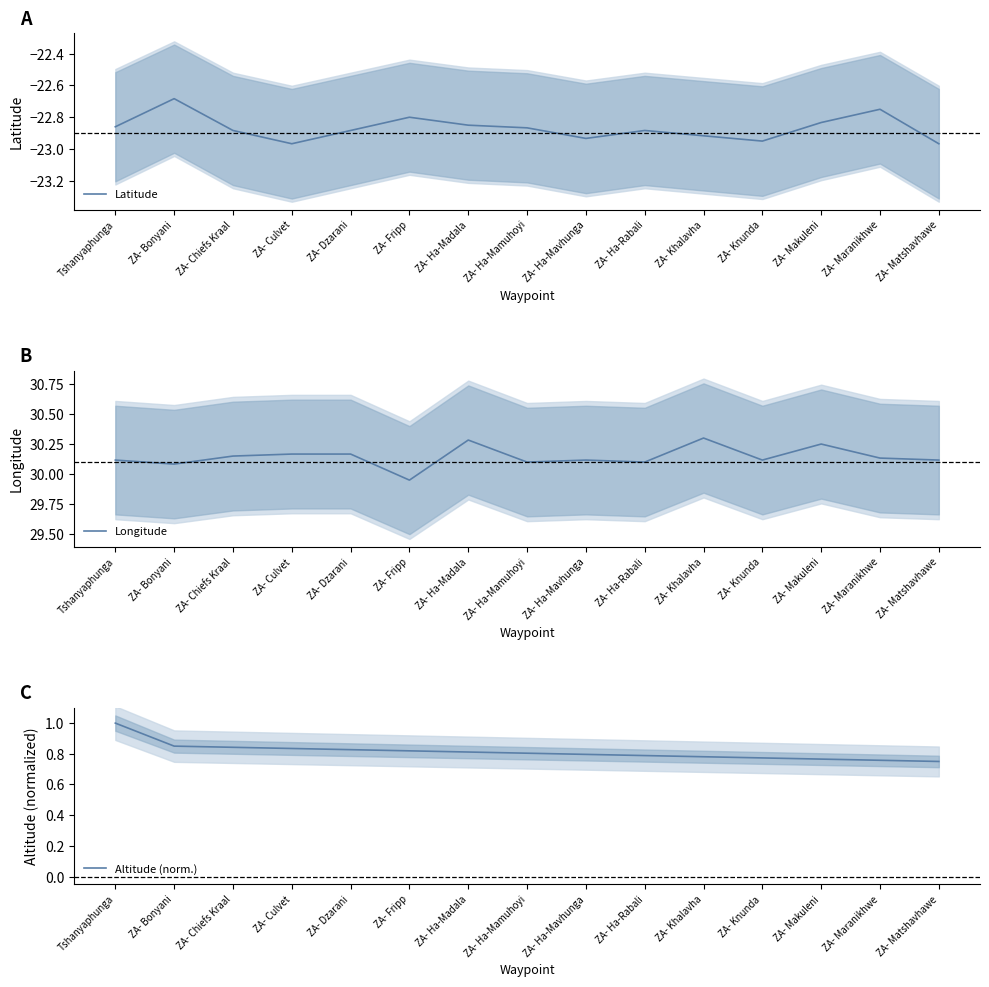

Reading left to right, list all the values displayed in this chart.

Latitude: -22.9	-22.7	-22.9	-23.0	-22.9	-22.8	-22.9	-22.9	-22.9	-22.9	-22.9	-22.9	-22.8	-22.8	-23.0
Longitude: 30.1	30.1	30.1	30.2	30.2	29.9	30.3	30.1	30.1	30.1	30.3	30.1	30.2	30.1	30.1
Altitude (norm.): 1.0	0.8	0.8	0.8	0.8	0.8	0.8	0.8	0.8	0.8	0.8	0.8	0.8	0.8	0.8